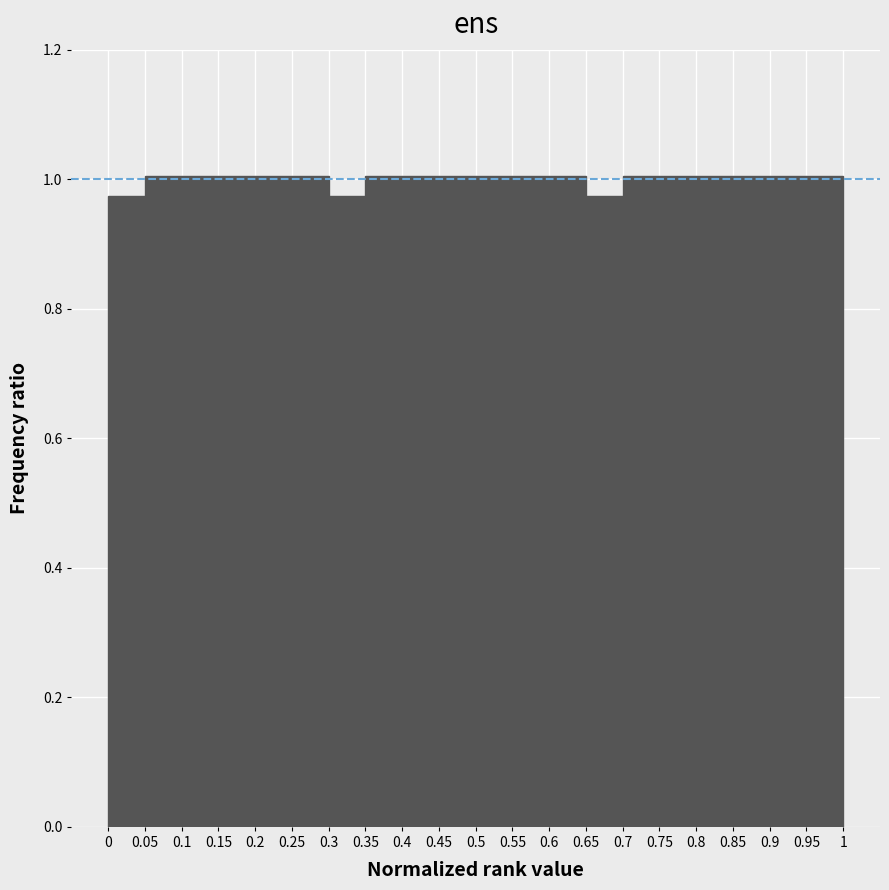

What is the height of the bar covering 0.7 to 0.75 on the x-axis? The values are not printed on the chart, so give them approximately, as read against the axis.

1.00